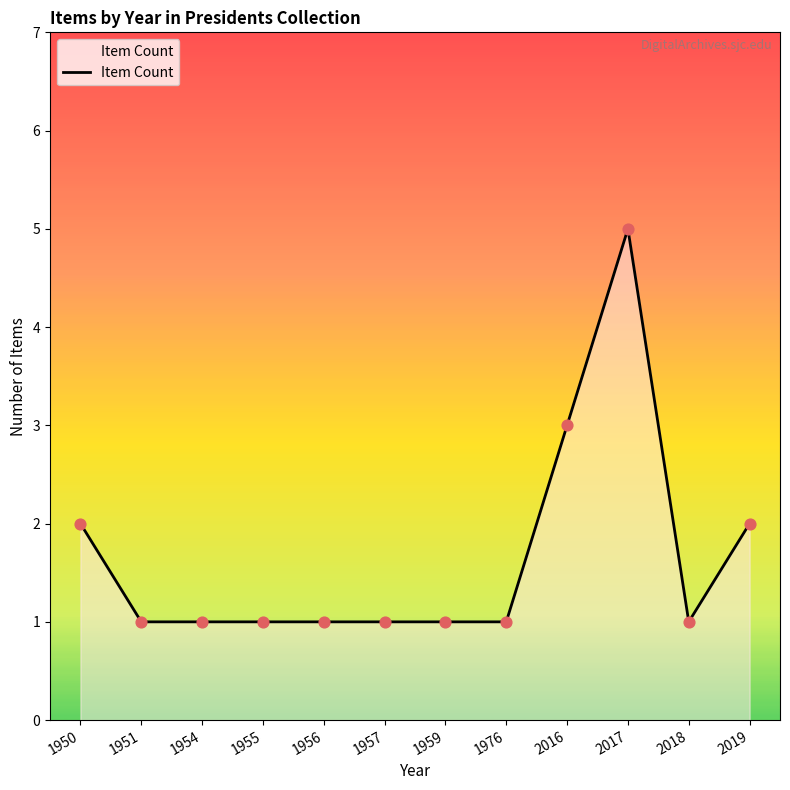

What is the change in value from 2016 to 2018?

-2